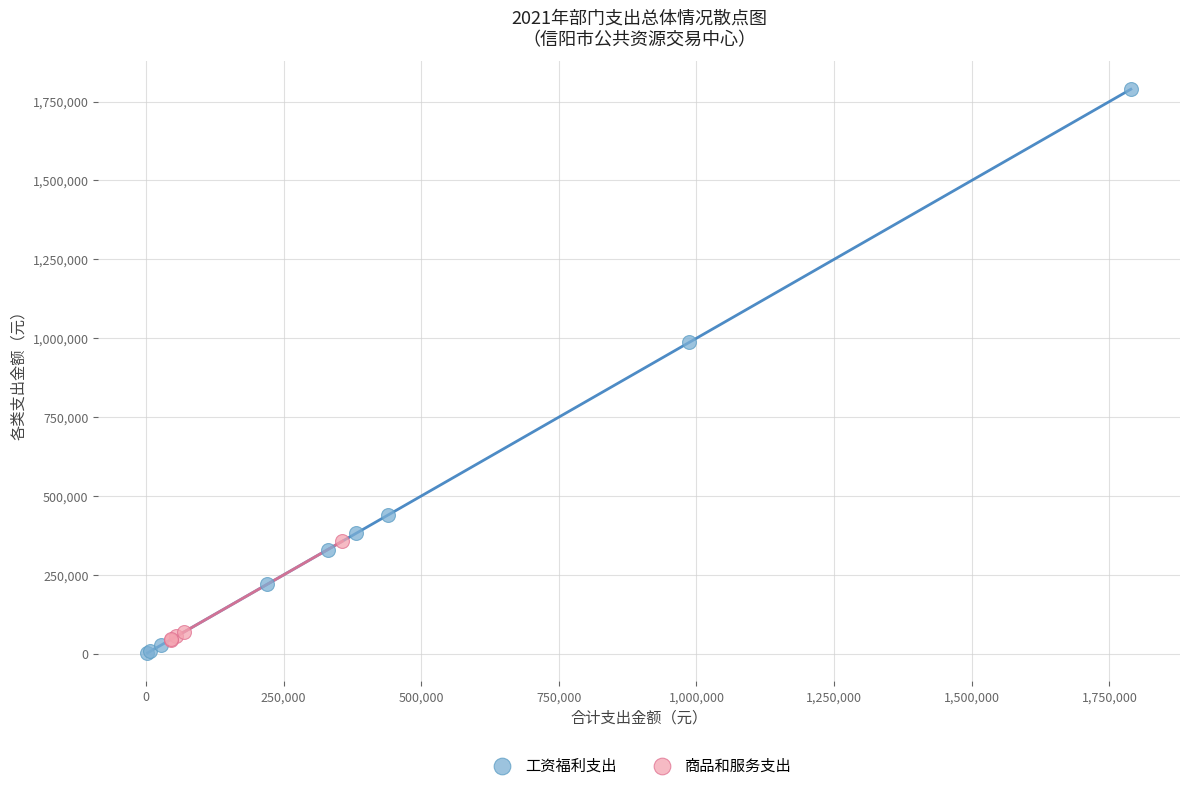

Which series has the widest spread of Y values?

工资福利支出